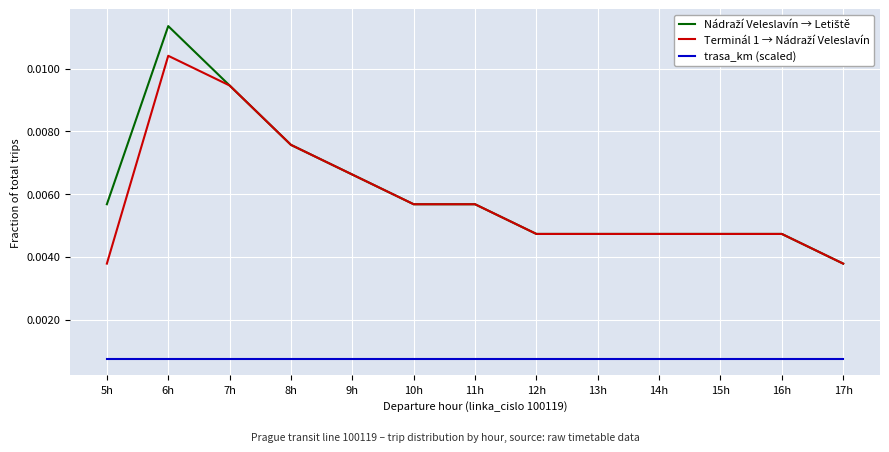

At which category is the sum across all series the highest?

6h